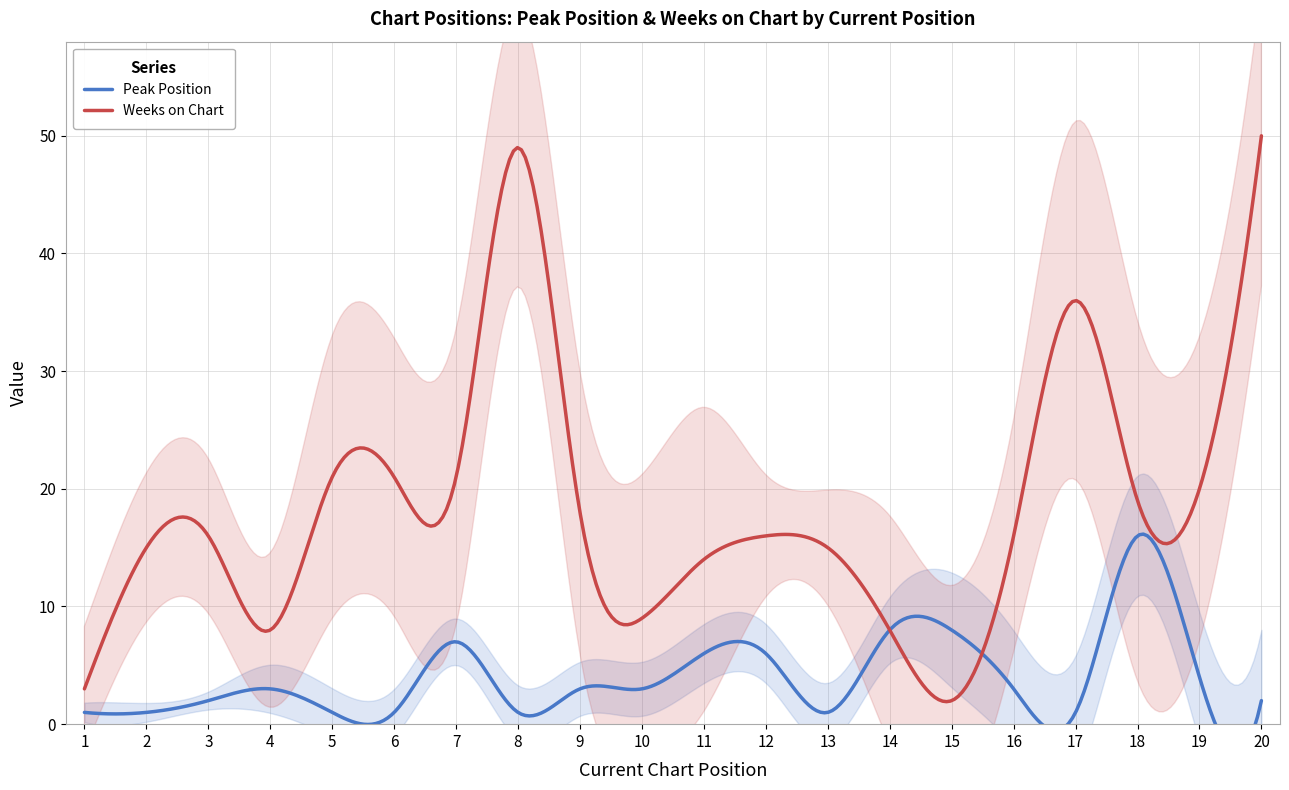

What is the value of the Peak Position point at the 5th from the left?

1